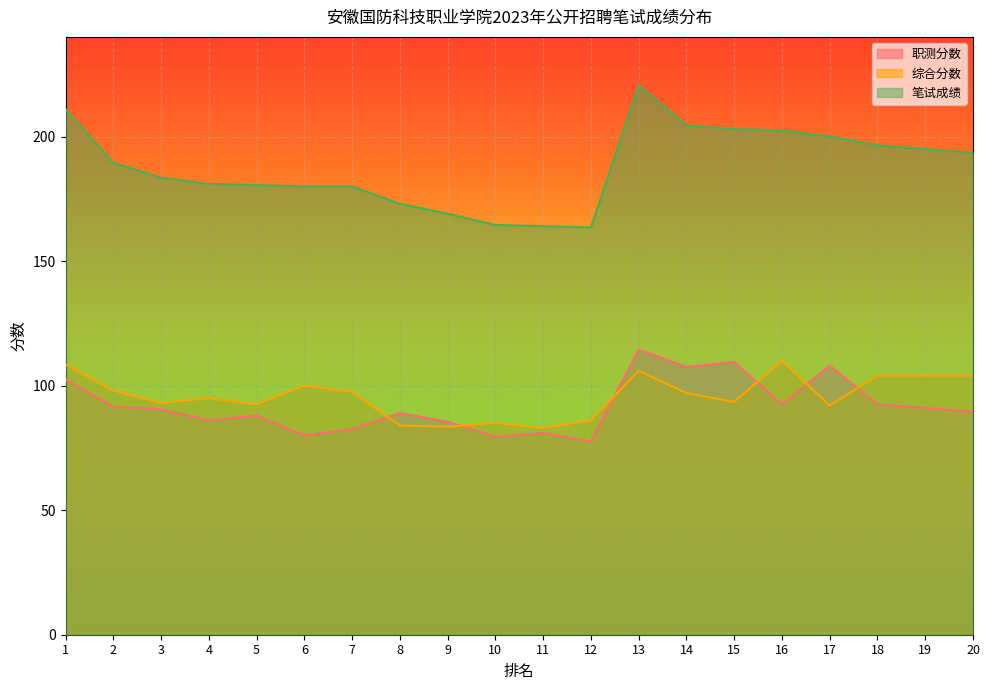

Reading right to left, what are all the values shown in this chart?

职测分数: 89.5	91.0	92.5	108.0	92.5	109.5	107.5	114.5	77.5	81.0	79.5	85.5	89.0	82.5	80.0	88.0	86.0	90.5	91.5	102.5
综合分数: 104.0	104.0	104.0	92.0	110.0	93.5	97.0	106.0	86.0	83.0	85.0	83.5	84.0	97.5	100.0	92.5	95.0	93.0	98.0	108.5
笔试成绩: 193.5	195.0	196.5	200.0	202.5	203.0	204.5	220.5	163.5	164.0	164.5	169.0	173.0	180.0	180.0	180.5	181.0	183.5	189.5	211.0